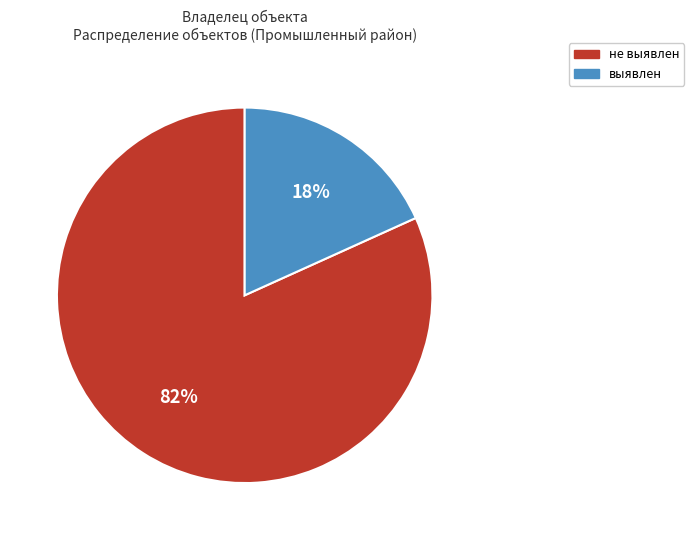

Does не выявлен represent more than half of the total?

Yes